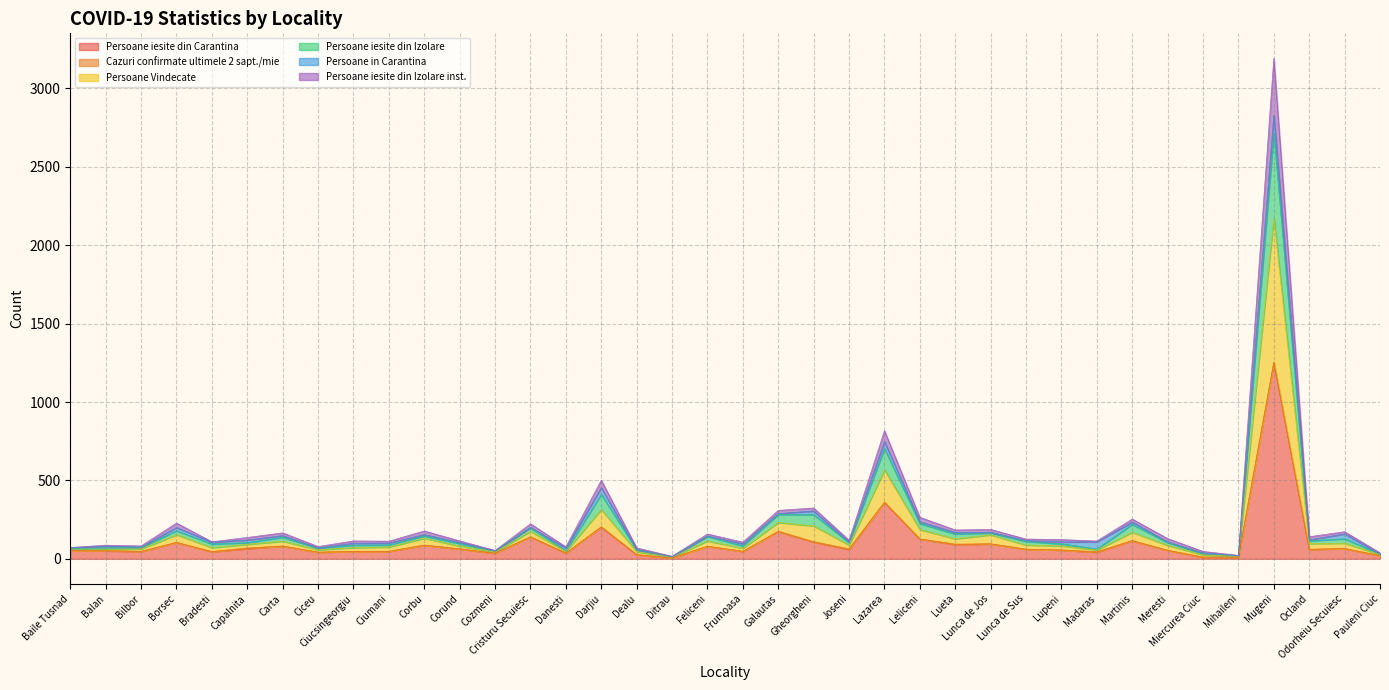

What is the highest value of the Persoane iesite din Carantina series?

1252.0